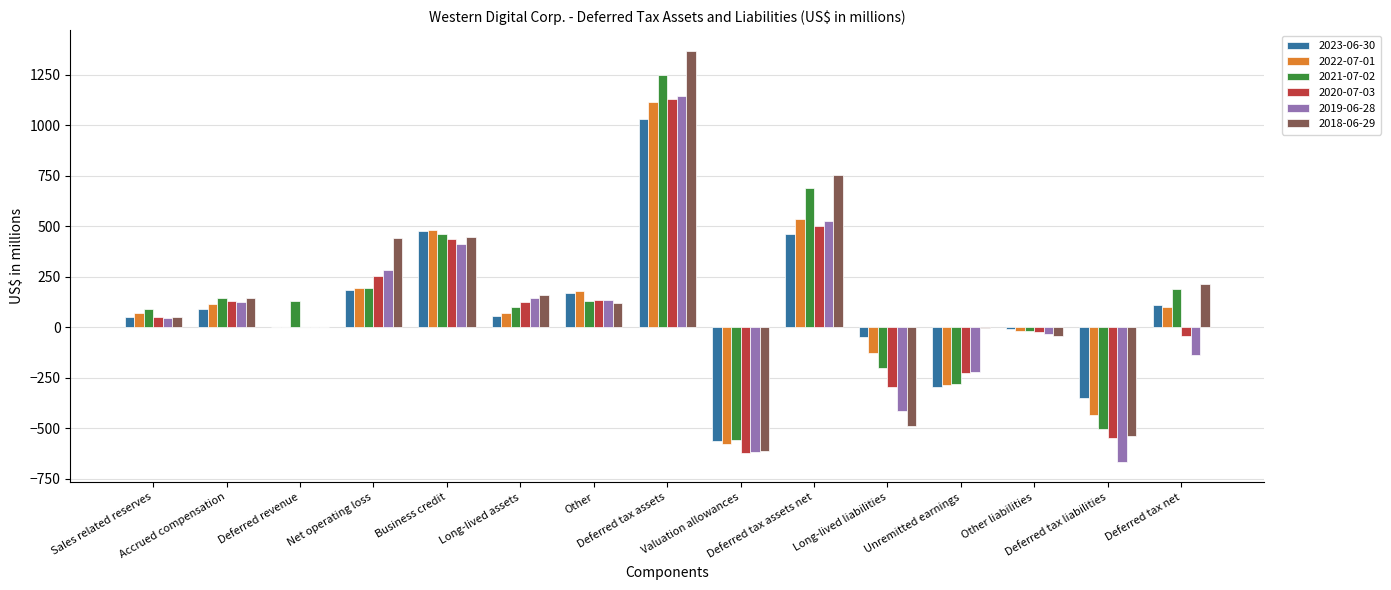

What is the greatest value displayed?

1368